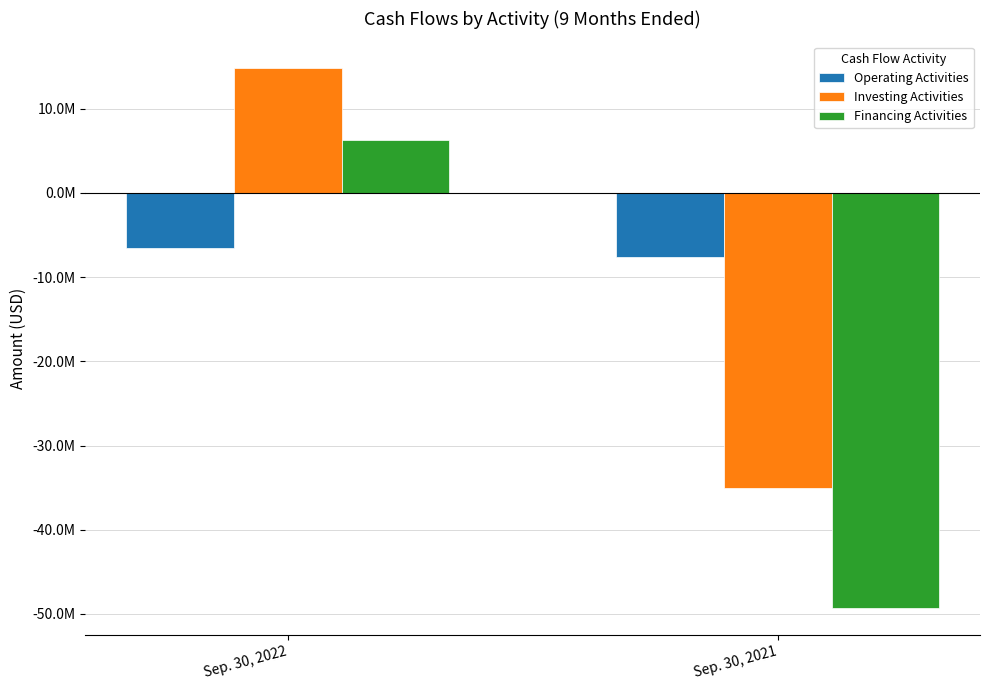

Rank the series by their maximum value, from lowest to highest.

Operating Activities, Financing Activities, Investing Activities